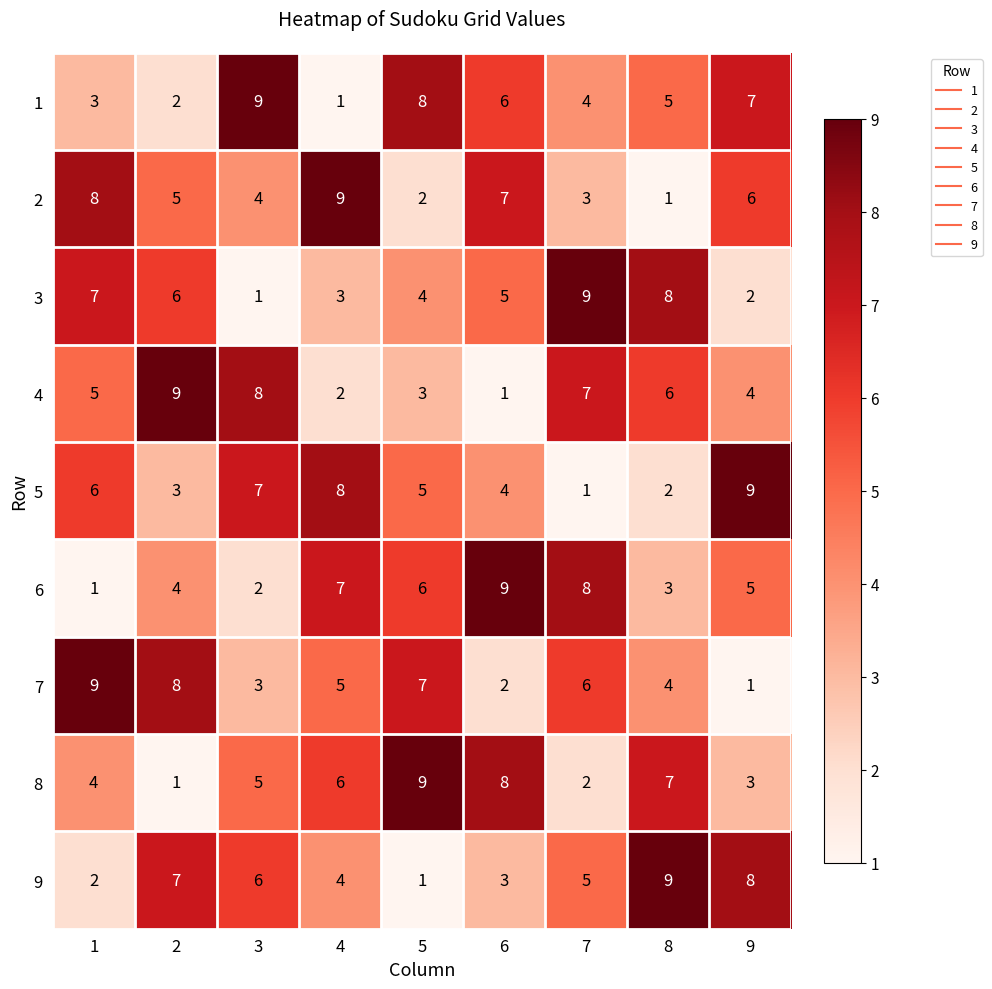

How many 3 values are between 3 and 7?

5